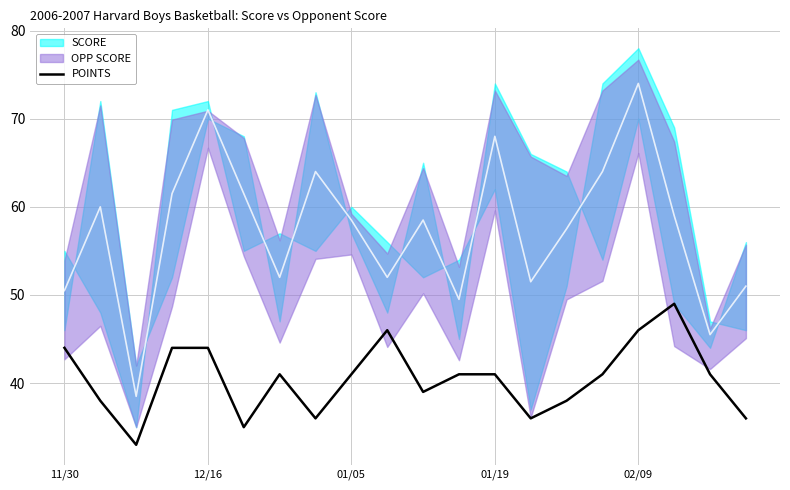

True or false: POINTS has a value of 19 at 02/09.

False